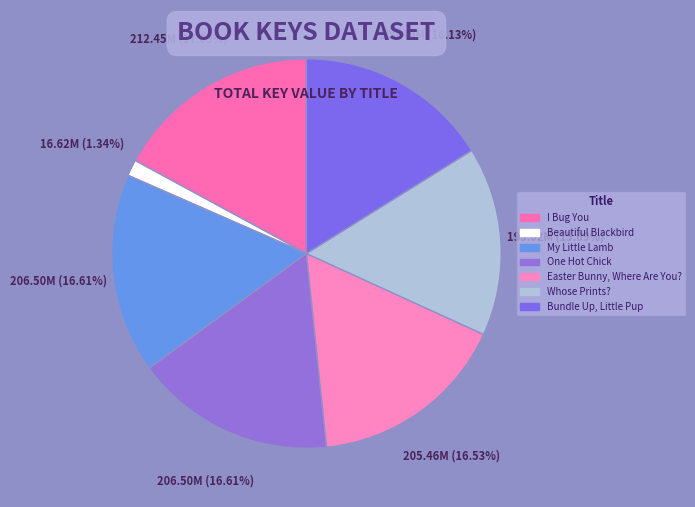

What is the ratio of the value at Easter Bunny, Where Are You? to the value at Bundle Up, Little Pup?

1.0